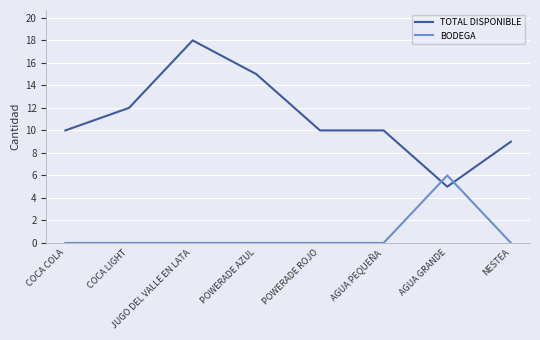

Is it true that TOTAL DISPONIBLE equals 4 at AGUA PEQUEÑA?

False